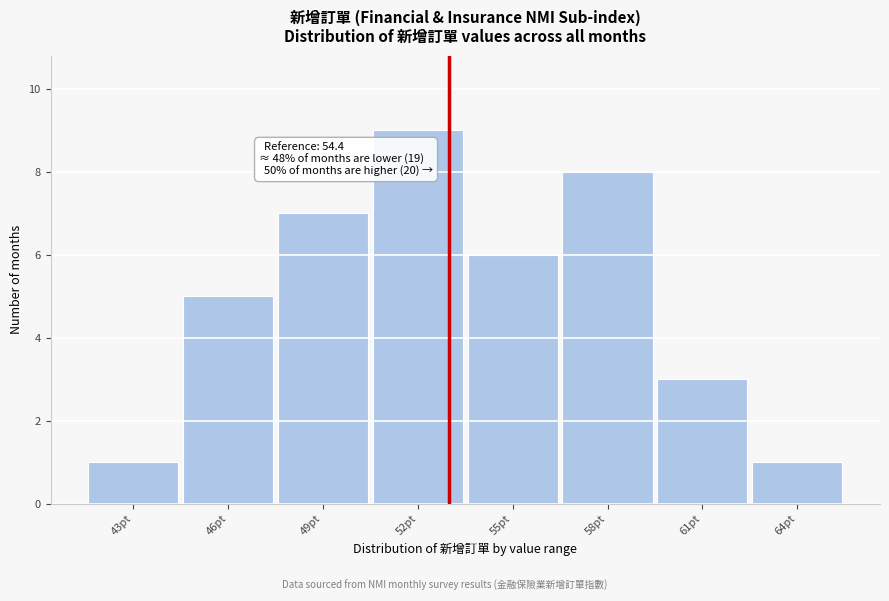

Reading left to right, list all the values displayed in this chart.

43pt=1	46pt=5	49pt=7	52pt=9	55pt=6	58pt=8	61pt=3	64pt=1